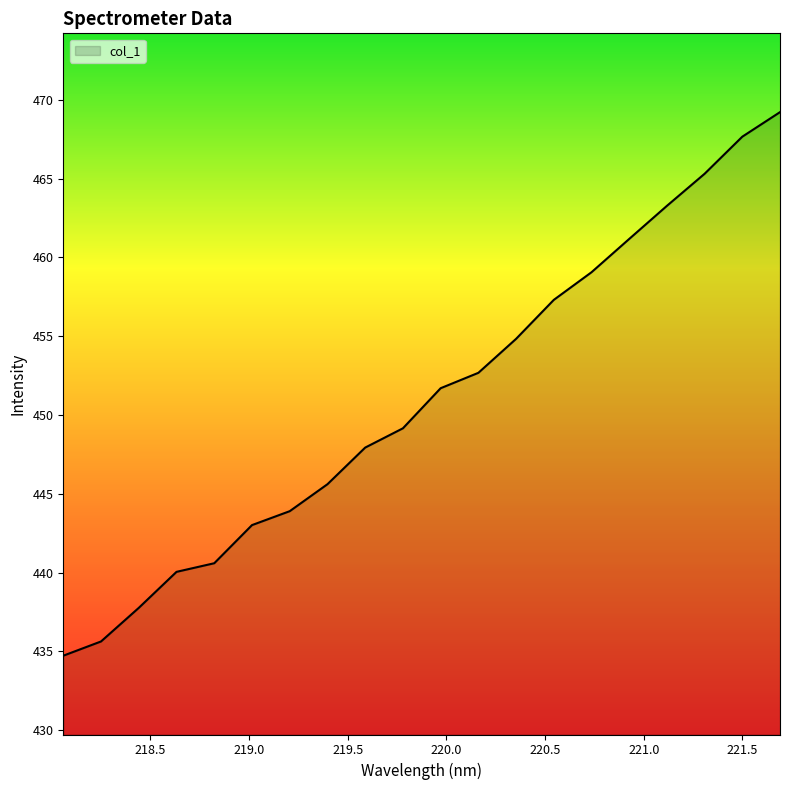

What is the minimum value shown in the chart?

434.7